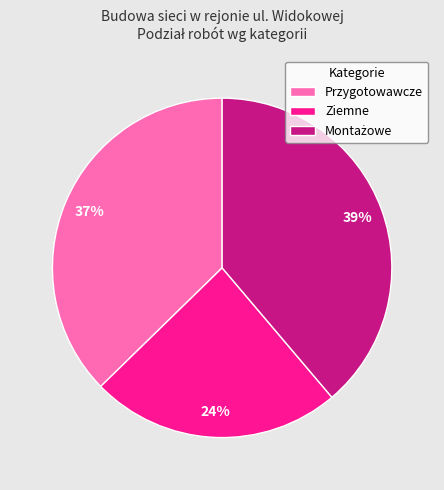

What is the smallest slice in the pie chart?

Ziemne